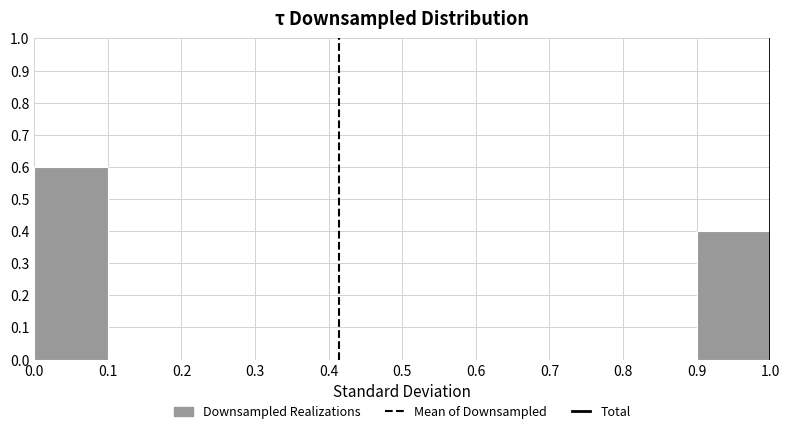

Which range on the x-axis has the tallest bar?

0.0 to 0.1